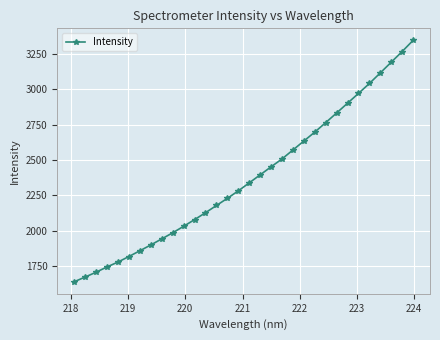

What is the value of the 30th point from the left?

3191.8